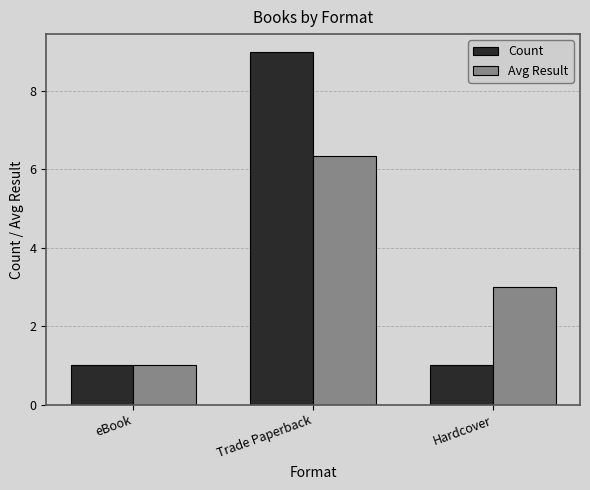

Between Trade Paperback and Hardcover, which series saw the biggest shift?

Count